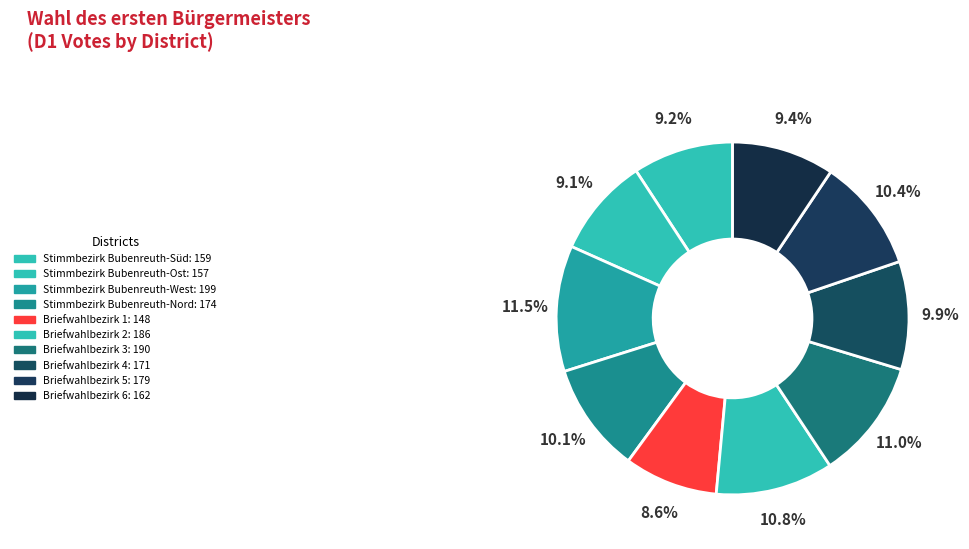

Does Stimmbezirk Bubenreuth-Nord account for over 50% of the chart?

No